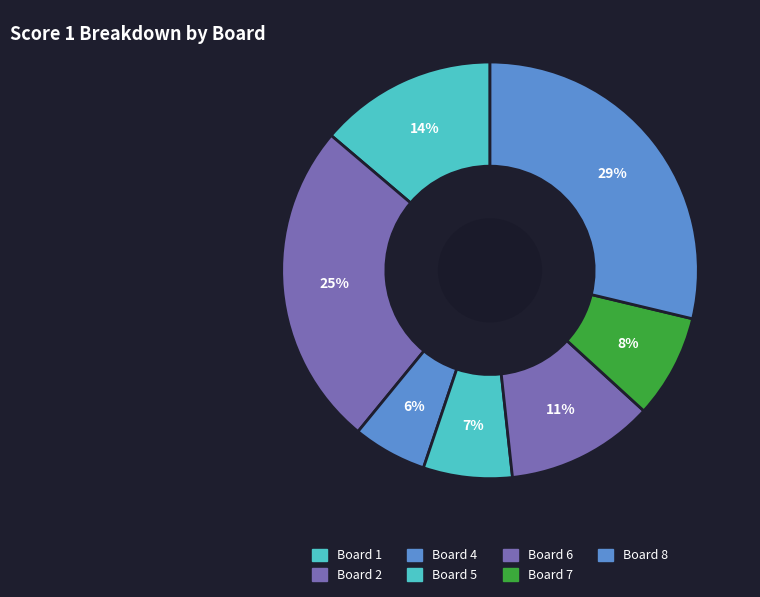

Count the number of slices in the pie.

7